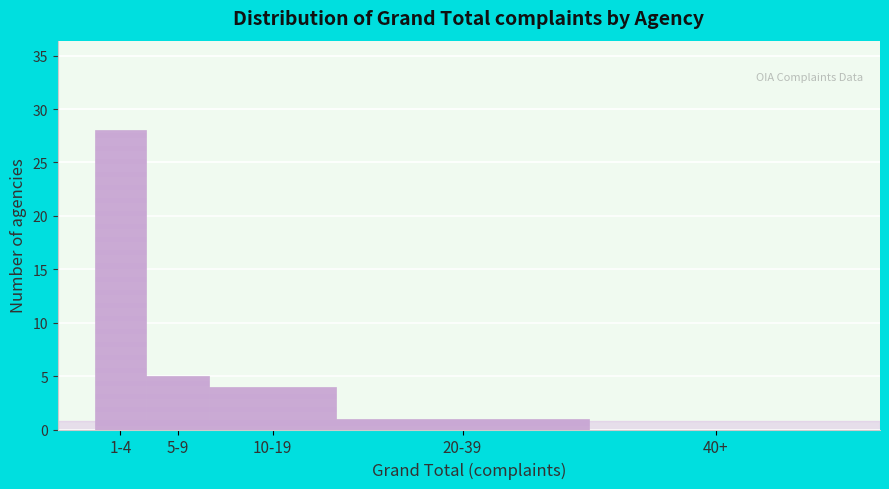

Reading left to right, what are all the values shown in this chart?

1-4=28	5-9=5	10-19=4	20-39=1	40+=0